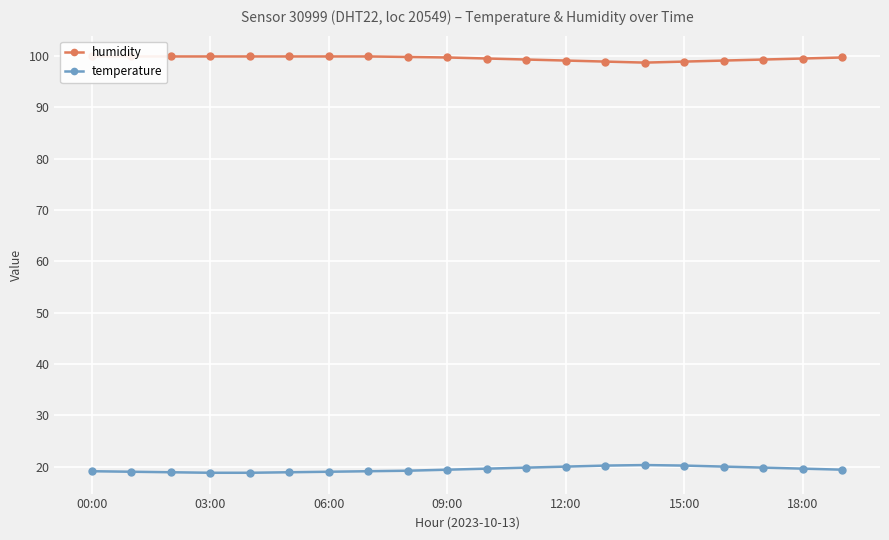

Rank the series by their maximum value, from lowest to highest.

temperature, humidity